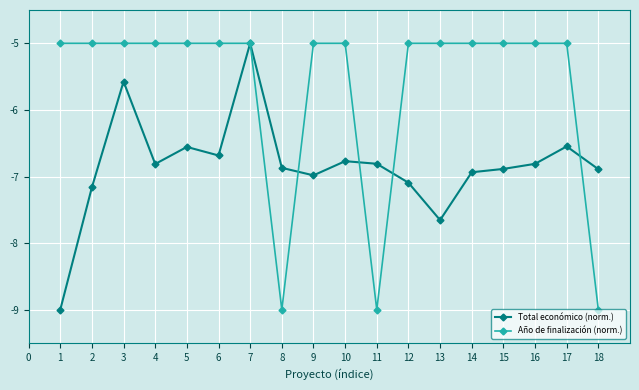

What is the difference between the highest and lowest values at 14?

1.9